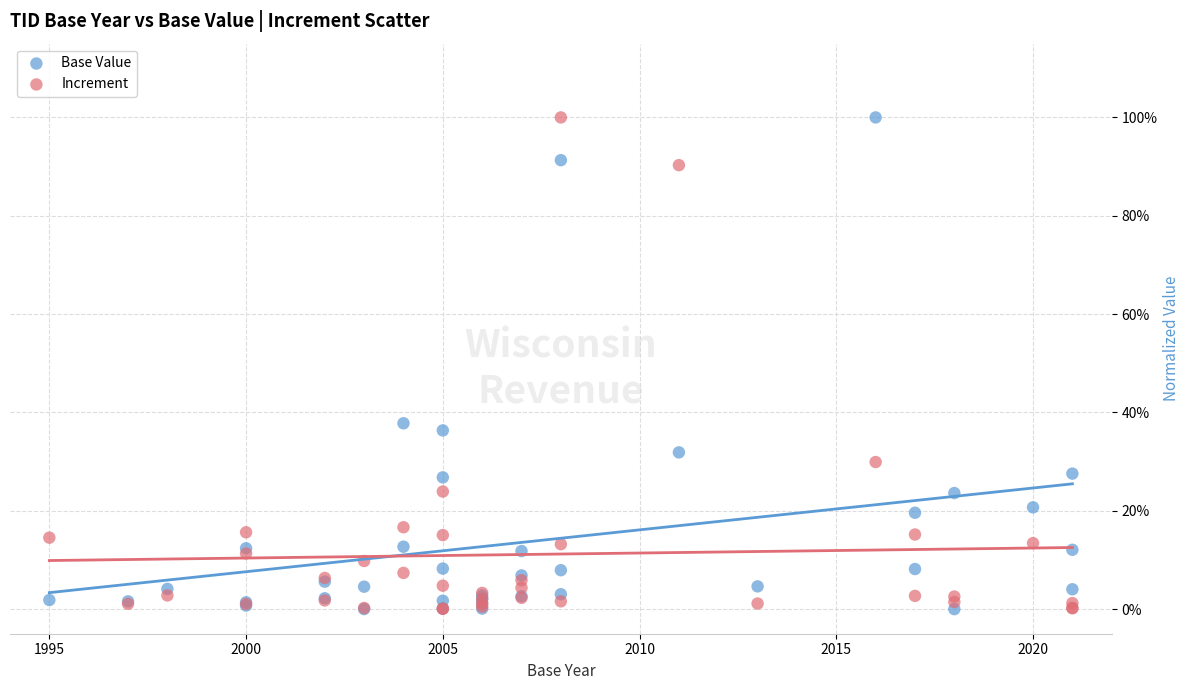

What are all the series names shown in the legend?

Base Value, Increment